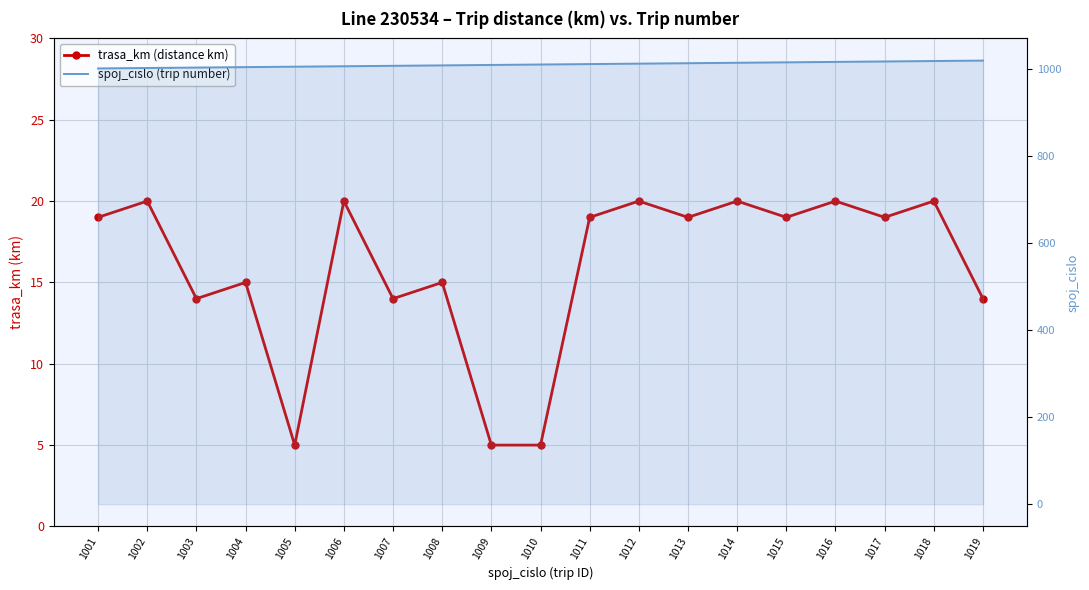

How many lines are shown in the chart?

2